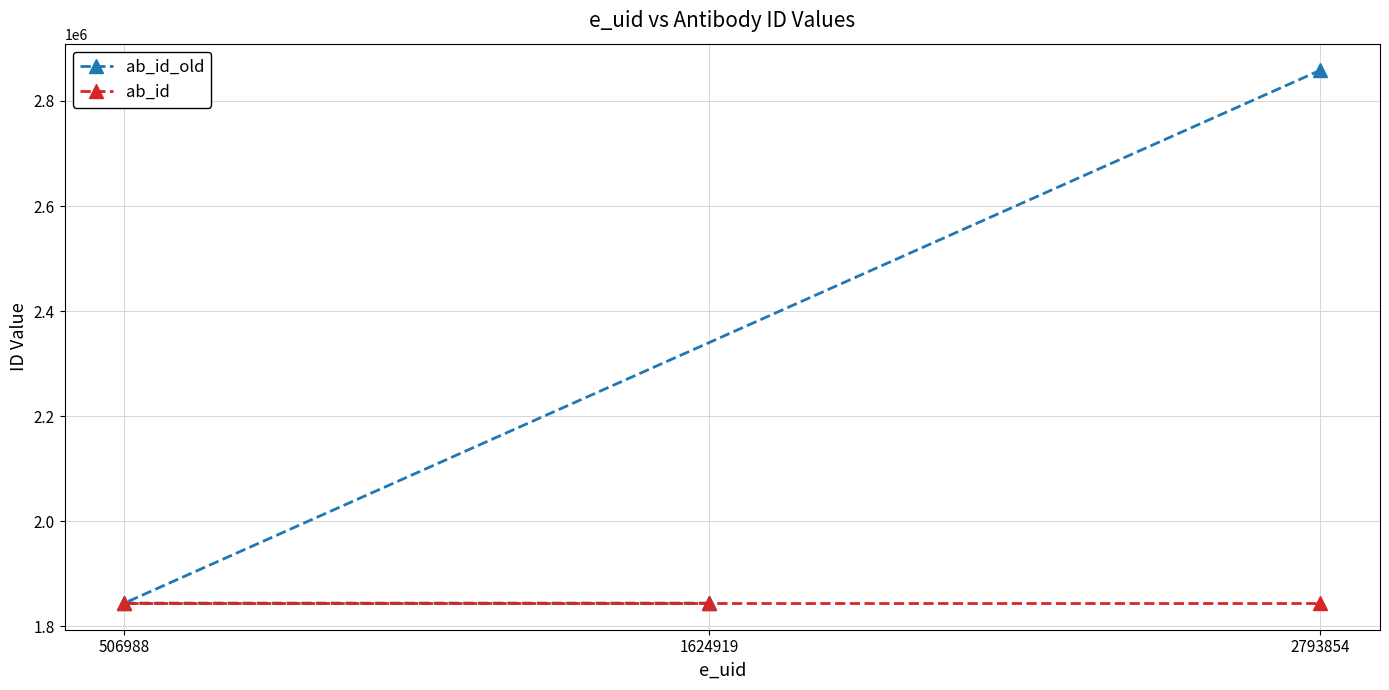

The ab_id series shows 1844464 at 1624919. True or false?

True